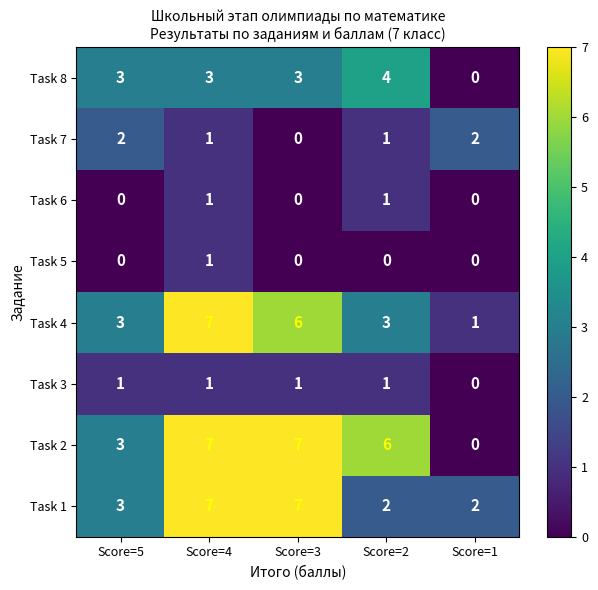

Count the Task 5 values in the range 0 to 1.

5